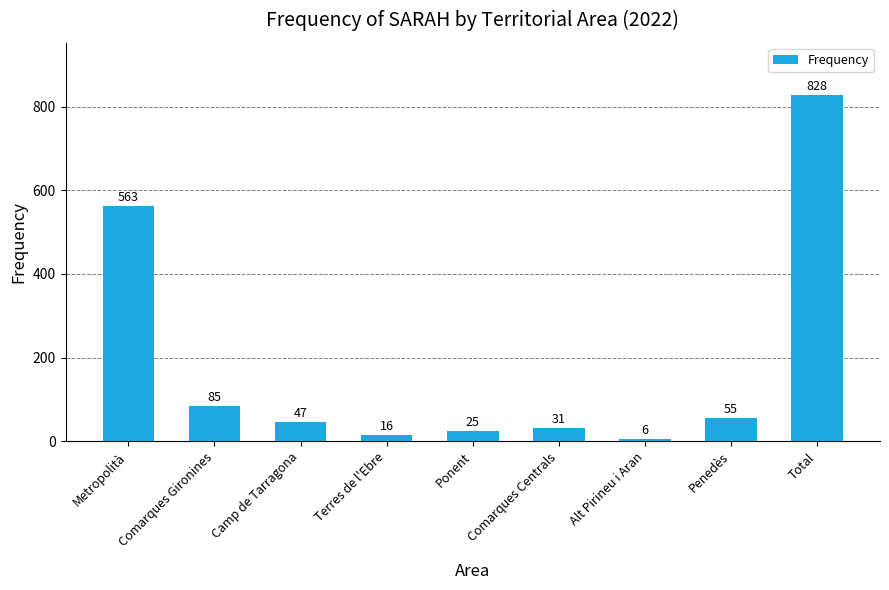

Reading left to right, transcribe all the data shown in this chart.

Metropolità=563	Comarques Gironines=85	Camp de Tarragona=47	Terres de l'Ebre=16	Ponent=25	Comarques Centrals=31	Alt Pirineu i Aran=6	Penedès=55	Total=828